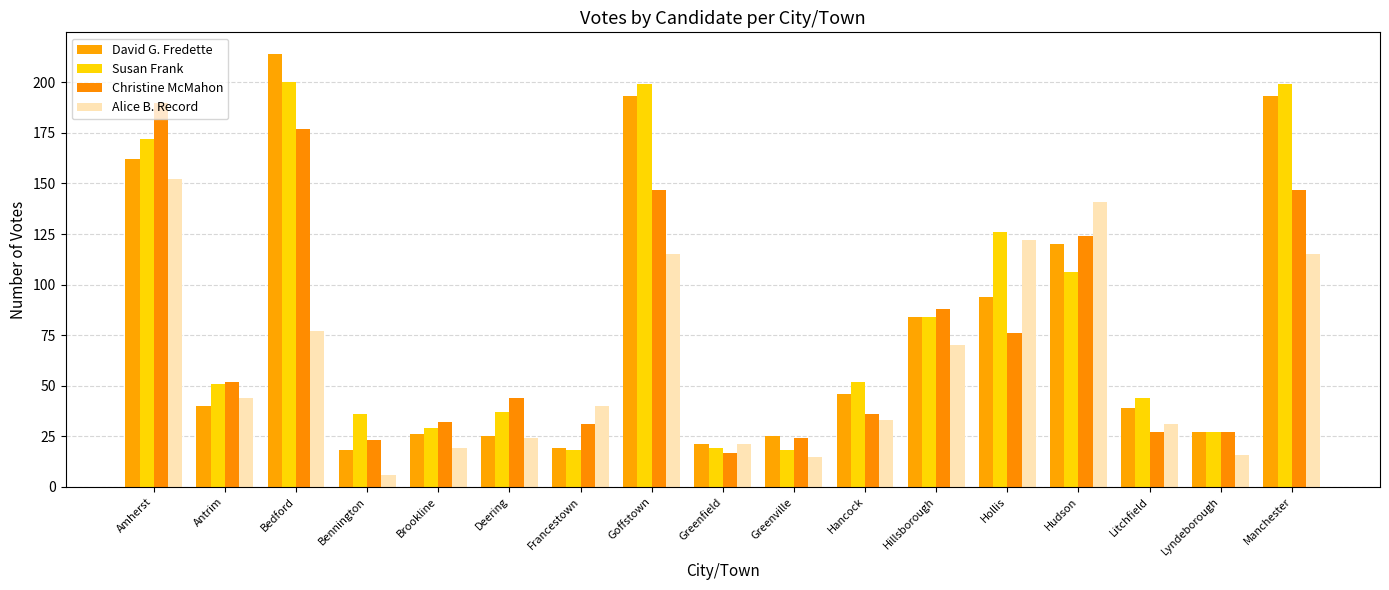

Reading left to right, transcribe all the data shown in this chart.

David G. Fredette: 162	40	214	18	26	25	19	193	21	25	46	84	94	120	39	27	193
Susan Frank: 172	51	200	36	29	37	18	199	19	18	52	84	126	106	44	27	199
Christine McMahon: 190	52	177	23	32	44	31	147	17	24	36	88	76	124	27	27	147
Alice B. Record: 152	44	77	6	19	24	40	115	21	15	33	70	122	141	31	16	115